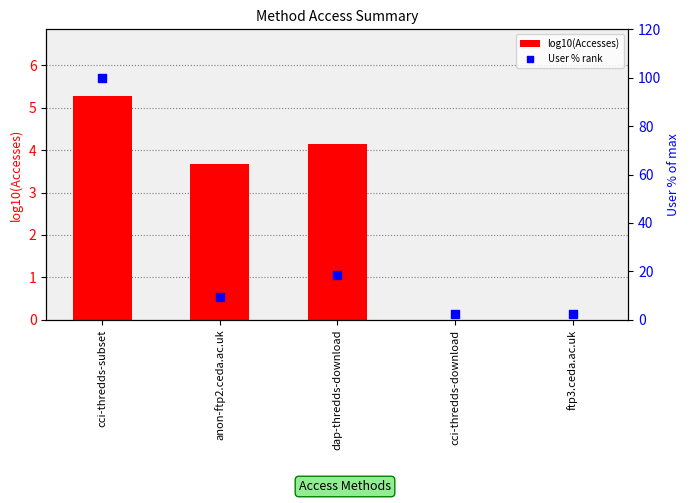

At which category is the sum across all series the highest?

cci-thredds-subset